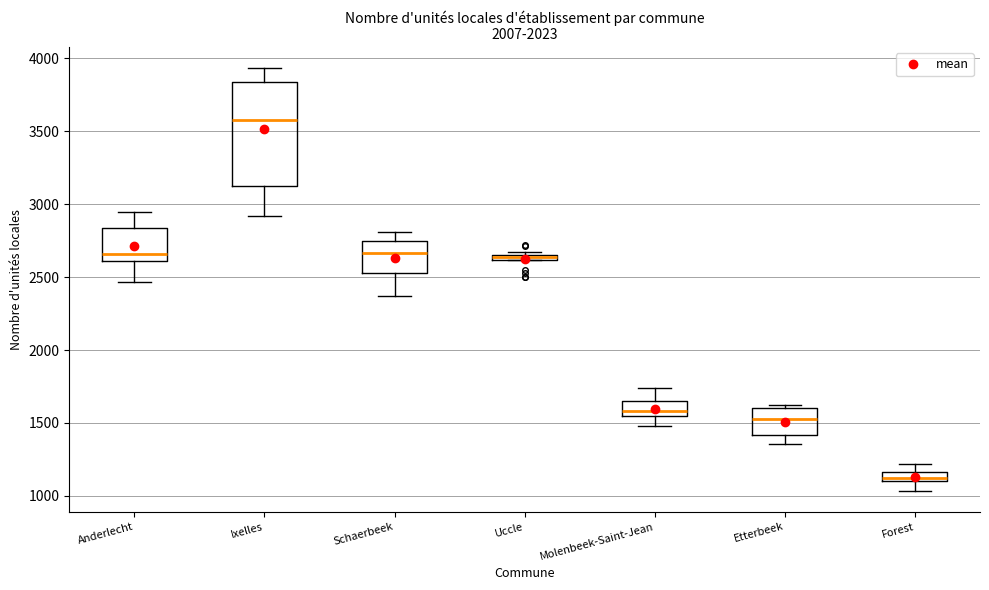

Where does the lower whisker of the box for Etterbeek end on the y-axis? The values are not printed on the chart, so give them approximately, as read against the axis.

1350